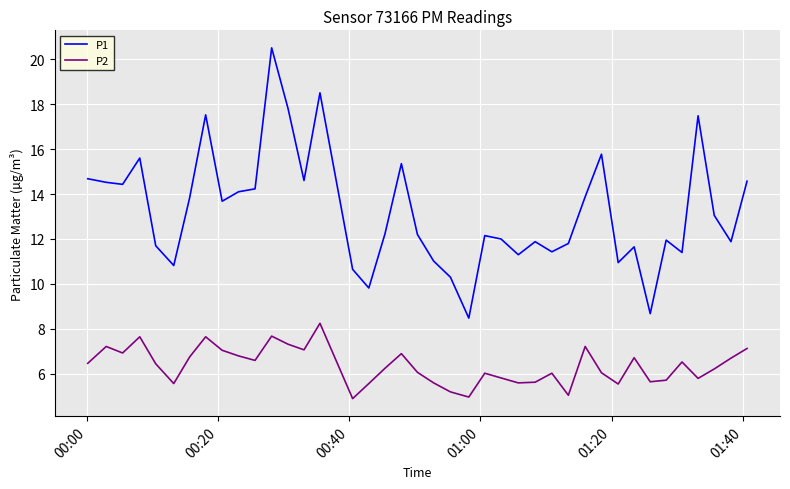

What is the highest value of the P1 series?

20.5